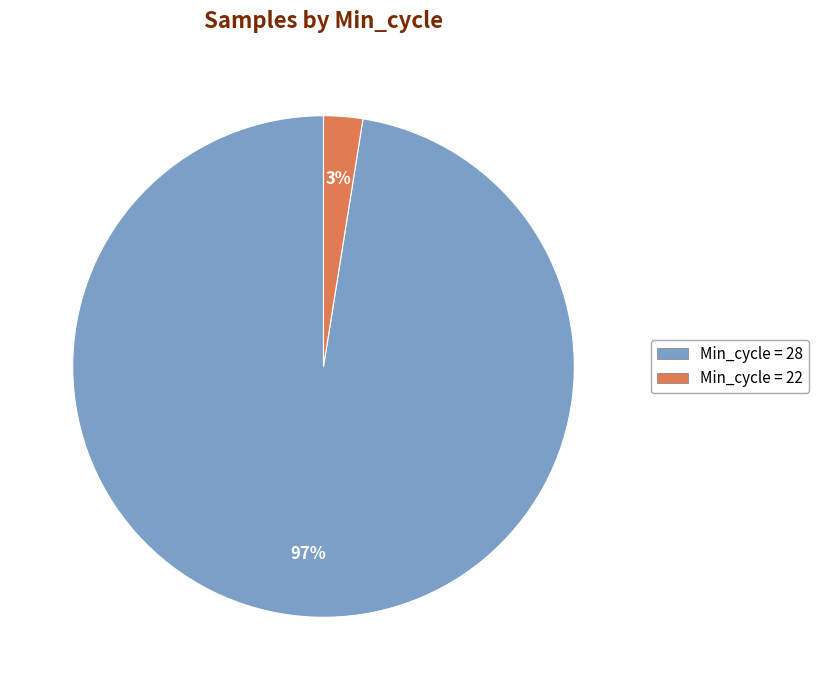

To the nearest percent, what is the average slice percentage?

50%